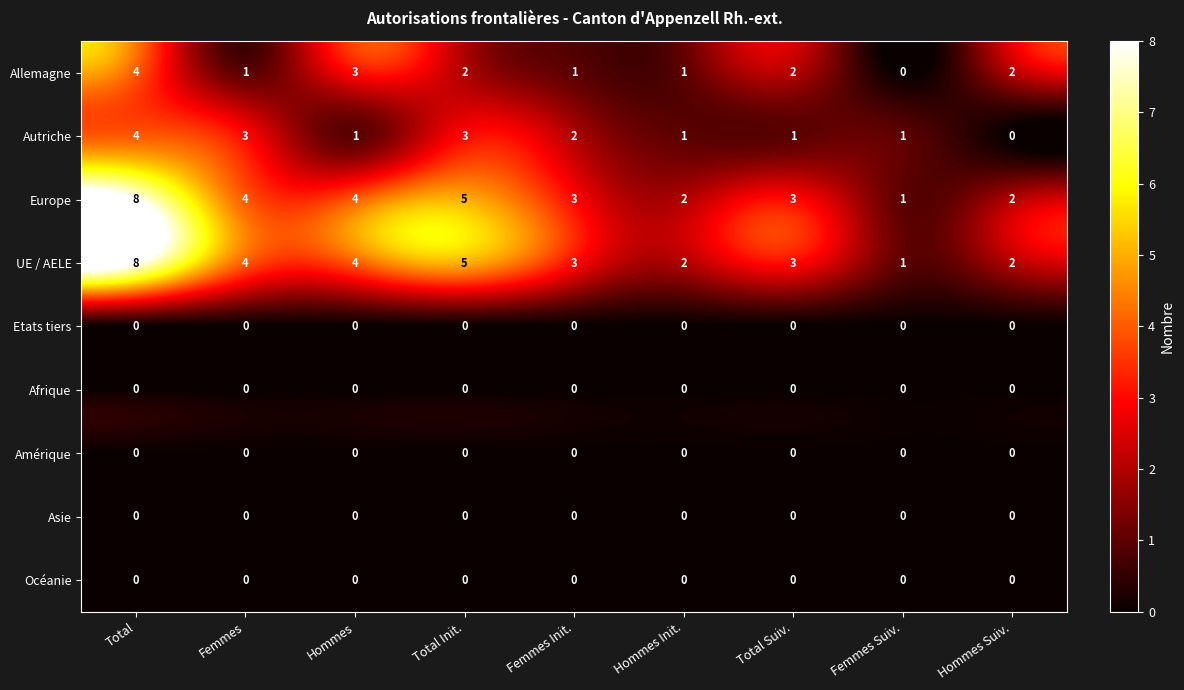

At which category is the sum across all series the highest?

Total